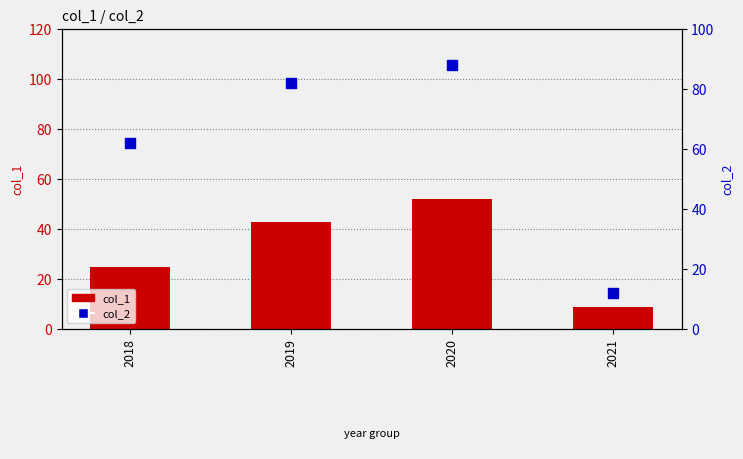

Which series has the widest spread of Y values?

col_2